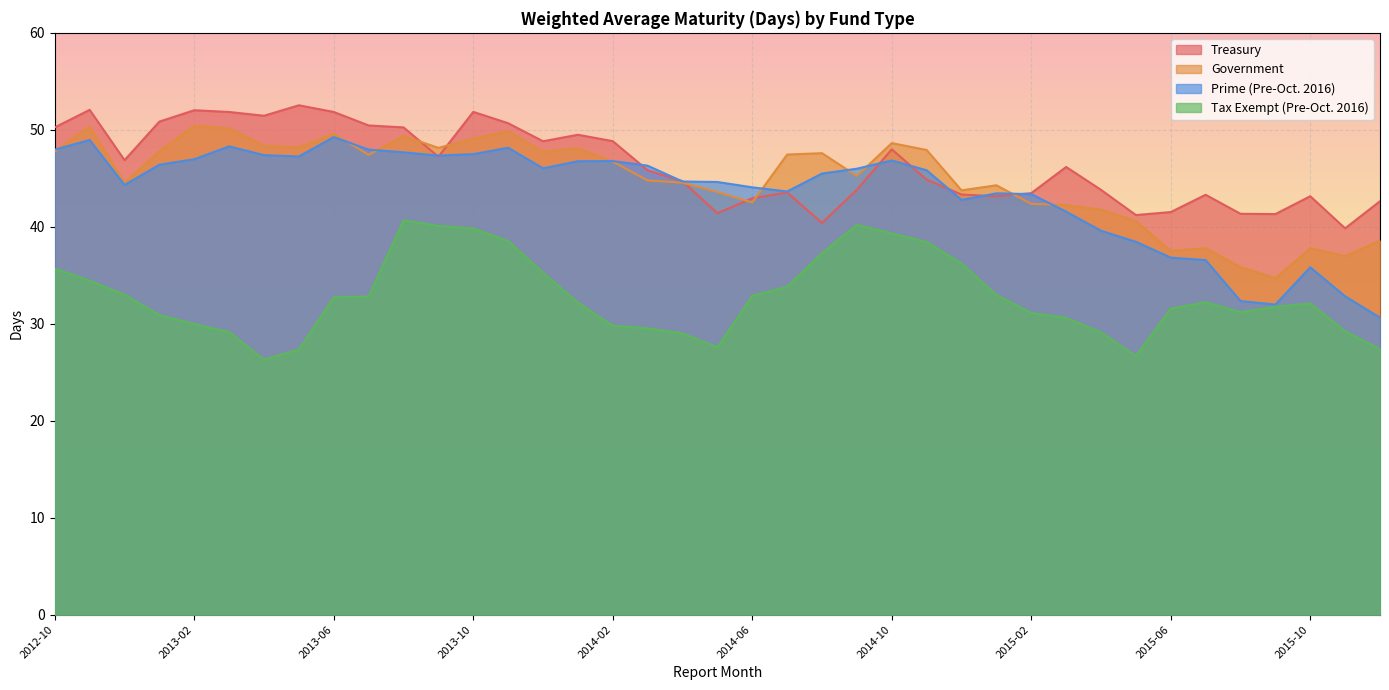

Reading left to right, what are all the values shown in this chart?

Treasury: 2012-10=50.2	2012-11=52.1	2012-12=46.9	2013-01=50.9	2013-02=52.0	2013-03=51.8	2013-04=51.5	2013-05=52.5	2013-06=51.8	2013-07=50.5	2013-08=50.2	2013-09=47.2	2013-10=51.9	2013-11=50.7	2013-12=48.8	2014-01=49.5	2014-02=48.8	2014-03=45.8	2014-04=44.7	2014-05=41.4	2014-06=42.9	2014-07=43.5	2014-08=40.4	2014-09=43.8	2014-10=48.0	2014-11=44.9	2014-12=43.3	2015-01=43.1	2015-02=43.5	2015-03=46.2	2015-04=43.8	2015-05=41.2	2015-06=41.5	2015-07=43.3	2015-08=41.3	2015-09=41.3	2015-10=43.1	2015-11=39.8	2015-12=42.6
Government: 2012-10=47.8	2012-11=50.3	2012-12=44.5	2013-01=47.8	2013-02=50.4	2013-03=50.1	2013-04=48.4	2013-05=48.2	2013-06=49.6	2013-07=47.4	2013-08=49.4	2013-09=48.1	2013-10=49.1	2013-11=49.9	2013-12=47.8	2014-01=48.1	2014-02=46.7	2014-03=44.8	2014-04=44.5	2014-05=43.6	2014-06=42.5	2014-07=47.5	2014-08=47.6	2014-09=45.2	2014-10=48.6	2014-11=47.9	2014-12=43.8	2015-01=44.3	2015-02=42.4	2015-03=42.2	2015-04=41.8	2015-05=40.6	2015-06=37.5	2015-07=37.8	2015-08=35.9	2015-09=34.7	2015-10=37.8	2015-11=37.0	2015-12=38.6
Prime (Pre-Oct. 2016): 2012-10=48.0	2012-11=49.0	2012-12=44.3	2013-01=46.4	2013-02=47.0	2013-03=48.3	2013-04=47.4	2013-05=47.2	2013-06=49.2	2013-07=48.0	2013-08=47.7	2013-09=47.3	2013-10=47.5	2013-11=48.1	2013-12=46.0	2014-01=46.8	2014-02=46.8	2014-03=46.3	2014-04=44.7	2014-05=44.6	2014-06=44.1	2014-07=43.6	2014-08=45.5	2014-09=46.0	2014-10=46.8	2014-11=45.8	2014-12=42.8	2015-01=43.5	2015-02=43.4	2015-03=41.6	2015-04=39.6	2015-05=38.5	2015-06=36.8	2015-07=36.6	2015-08=32.3	2015-09=32.0	2015-10=35.8	2015-11=32.8	2015-12=30.6
Tax Exempt (Pre-Oct. 2016): 2012-10=35.7	2012-11=34.4	2012-12=33.0	2013-01=30.9	2013-02=30.0	2013-03=29.1	2013-04=26.3	2013-05=27.3	2013-06=32.7	2013-07=32.8	2013-08=40.7	2013-09=40.1	2013-10=39.8	2013-11=38.5	2013-12=35.3	2014-01=32.2	2014-02=29.8	2014-03=29.5	2014-04=29.0	2014-05=27.6	2014-06=32.9	2014-07=33.8	2014-08=37.3	2014-09=40.2	2014-10=39.3	2014-11=38.4	2014-12=36.2	2015-01=33.0	2015-02=31.1	2015-03=30.6	2015-04=29.1	2015-05=26.7	2015-06=31.6	2015-07=32.2	2015-08=31.2	2015-09=31.8	2015-10=32.1	2015-11=29.2	2015-12=27.4